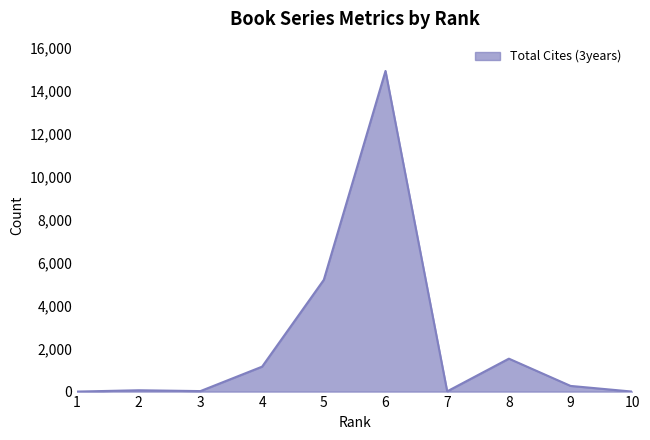

What is the difference between the maximum and minimum values?

14940